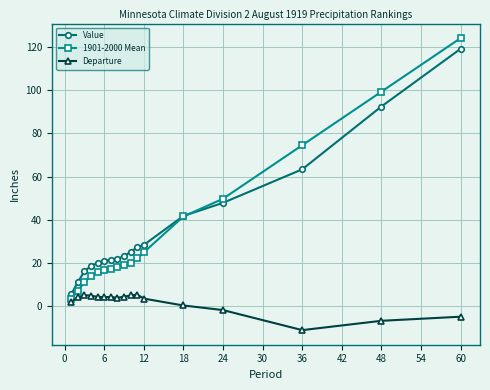

What is the value of the Departure point at the 4th from the left?

4.8